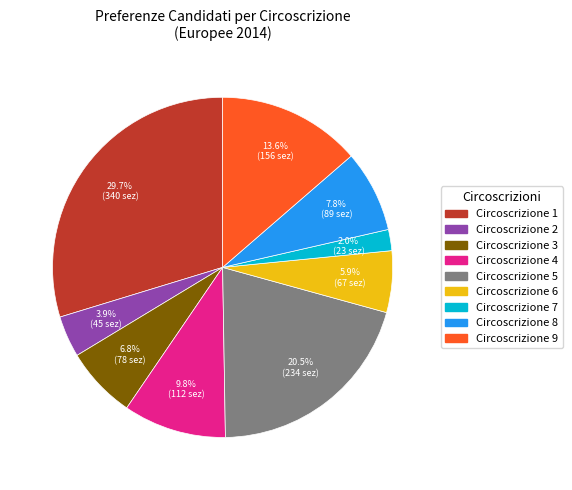

Is there any slice that represents more than half of the pie?

No